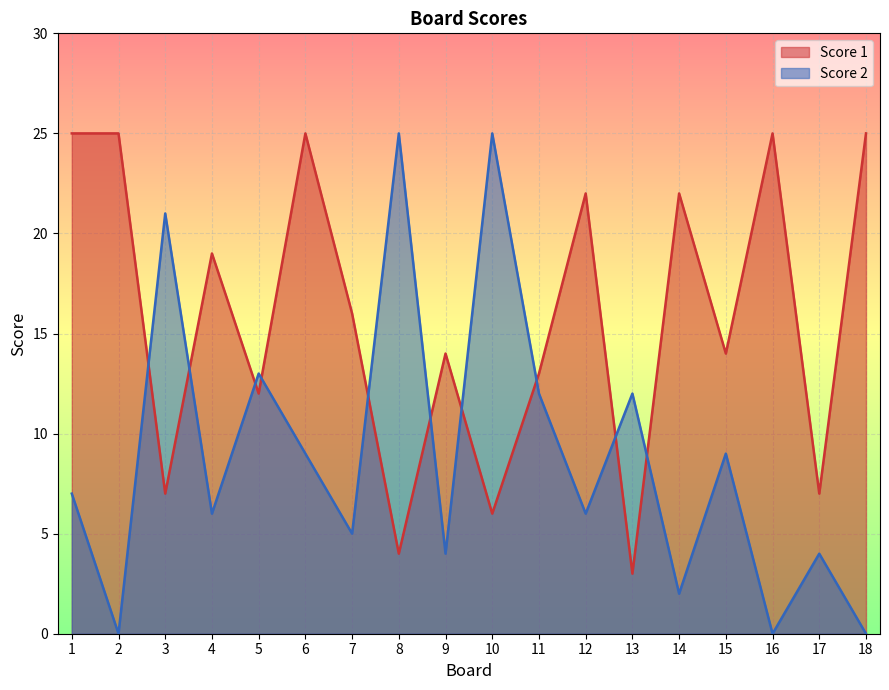

Read the Score 2 value at 17.

4